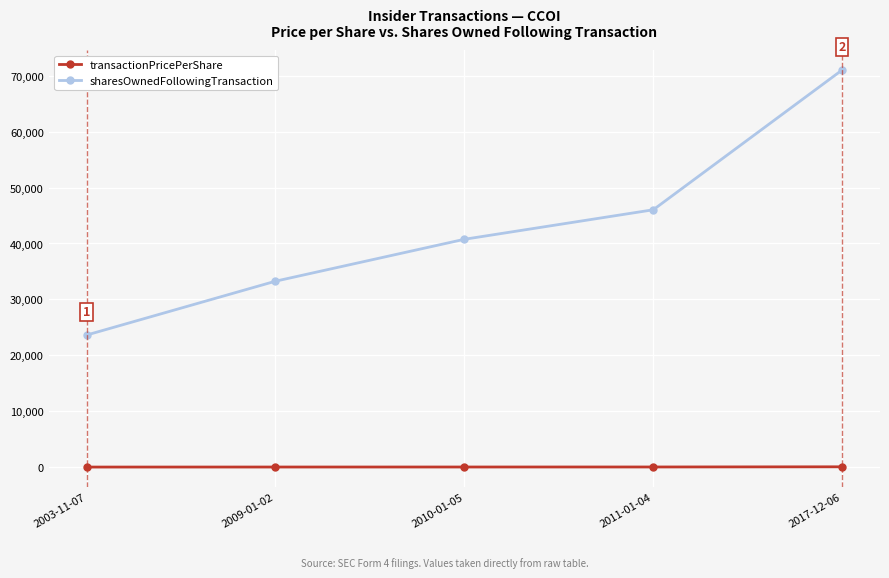

Rank the categories by sharesOwnedFollowingTransaction value from lowest to highest.

2003-11-07, 2009-01-02, 2010-01-05, 2011-01-04, 2017-12-06